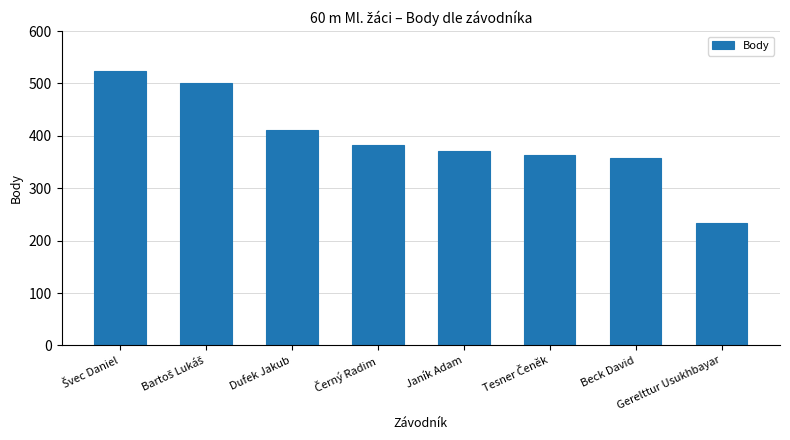

What position from the left is Beck David?

7